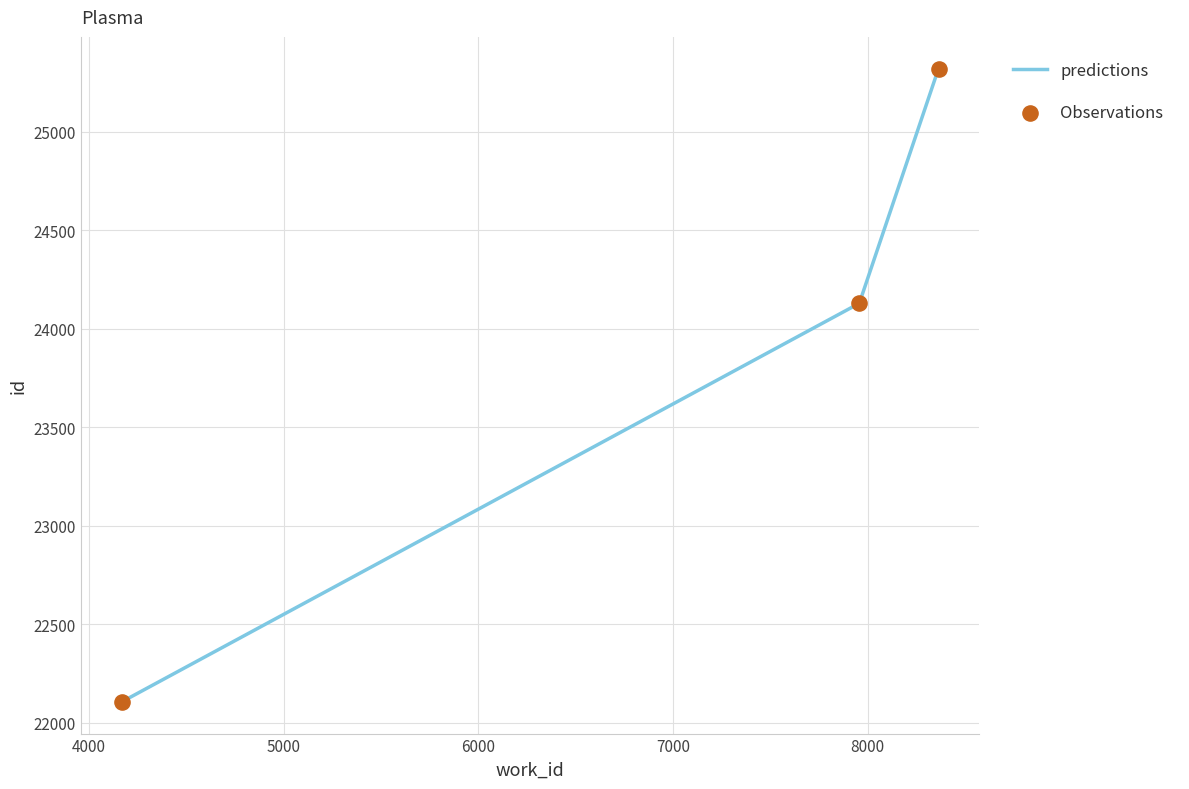

What is the average value?

23853